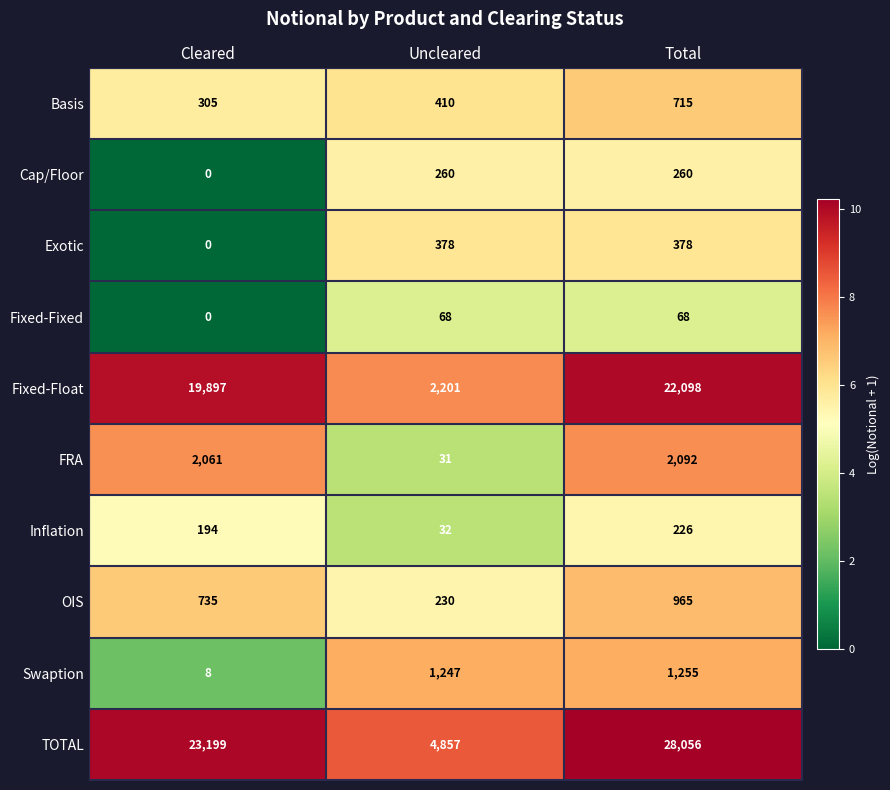

What is the approximate value of Inflation at Cleared?

194